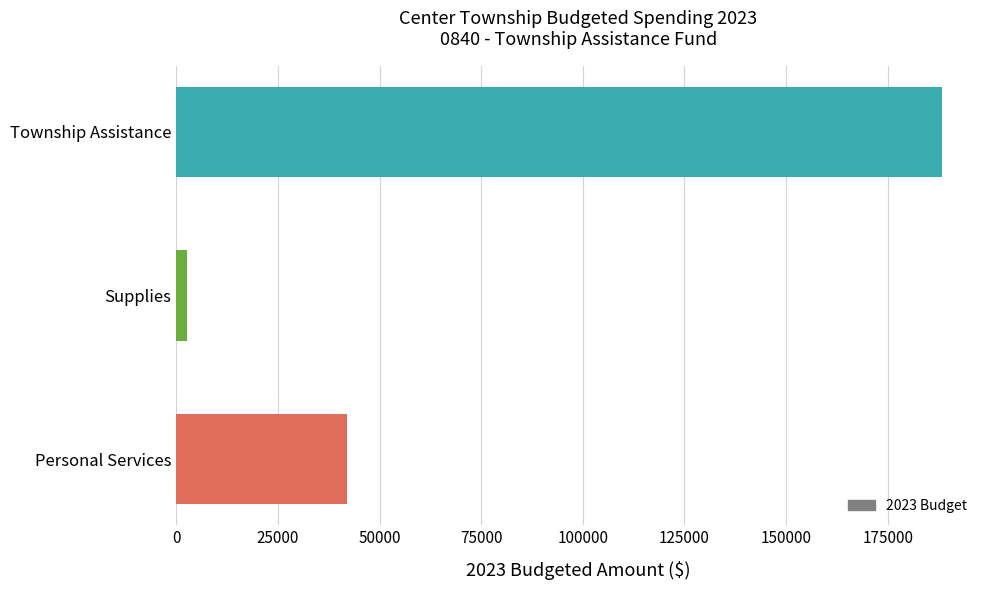

What is the maximum value shown in the chart?

188300